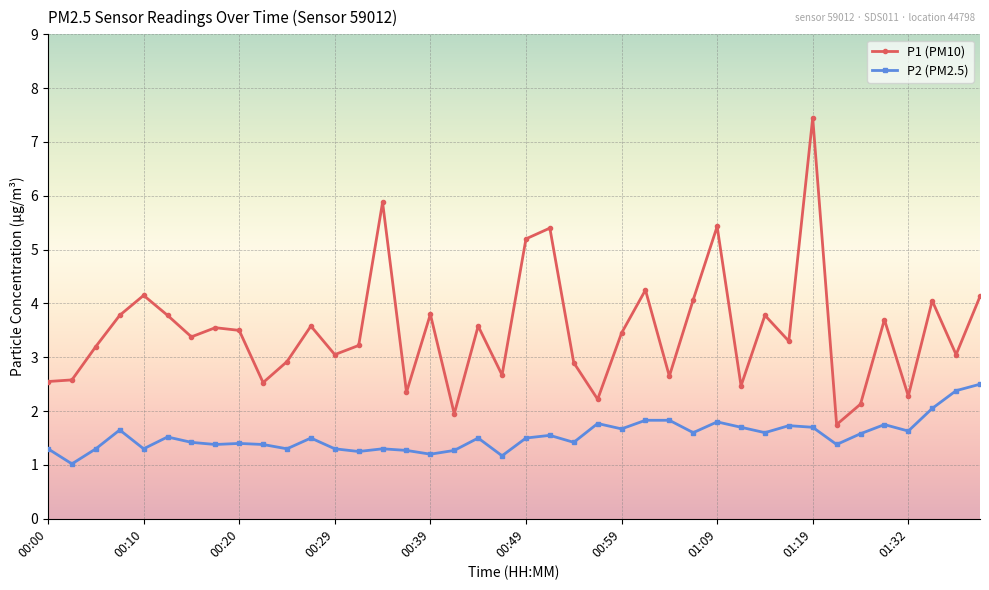

What is the greatest value displayed?

7.5